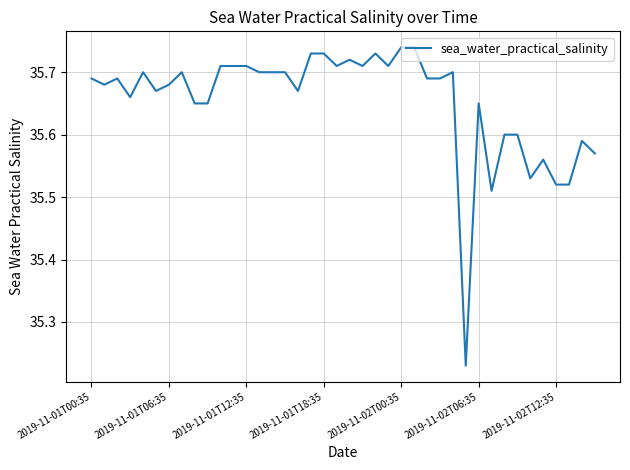

What is the difference between the maximum and minimum values?

0.5